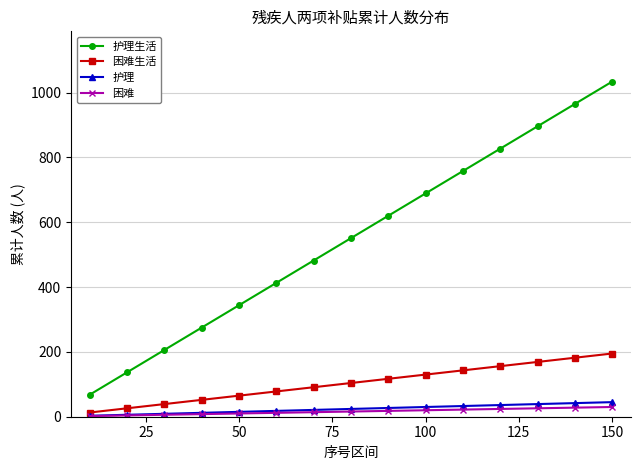

What is the maximum value shown in the chart?

1034